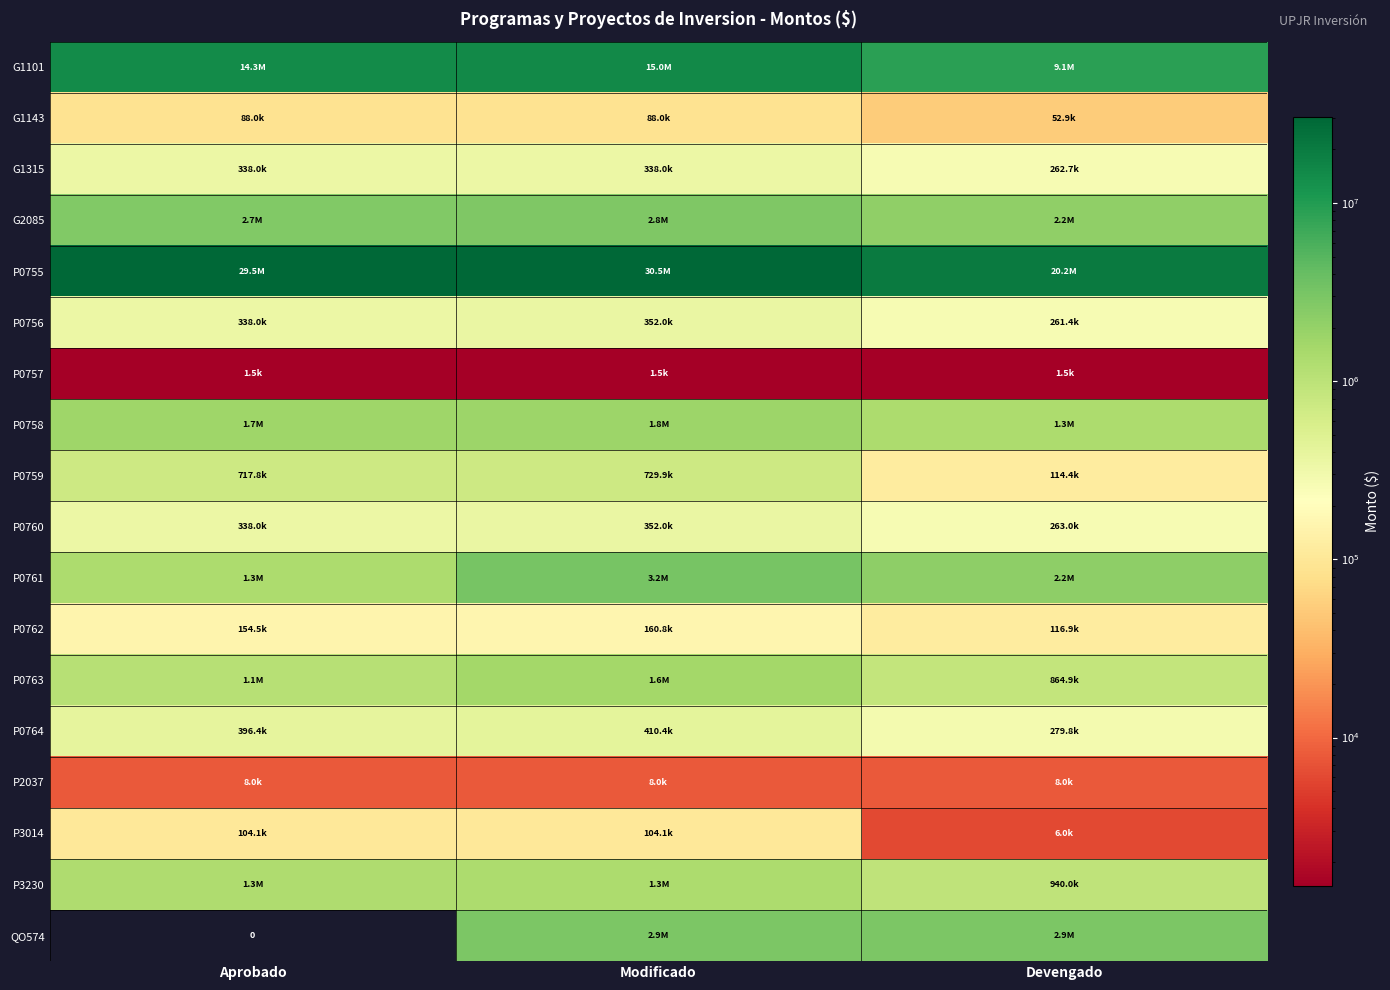

The value of P3014 at Modificado is 38621.9. True or false?

False